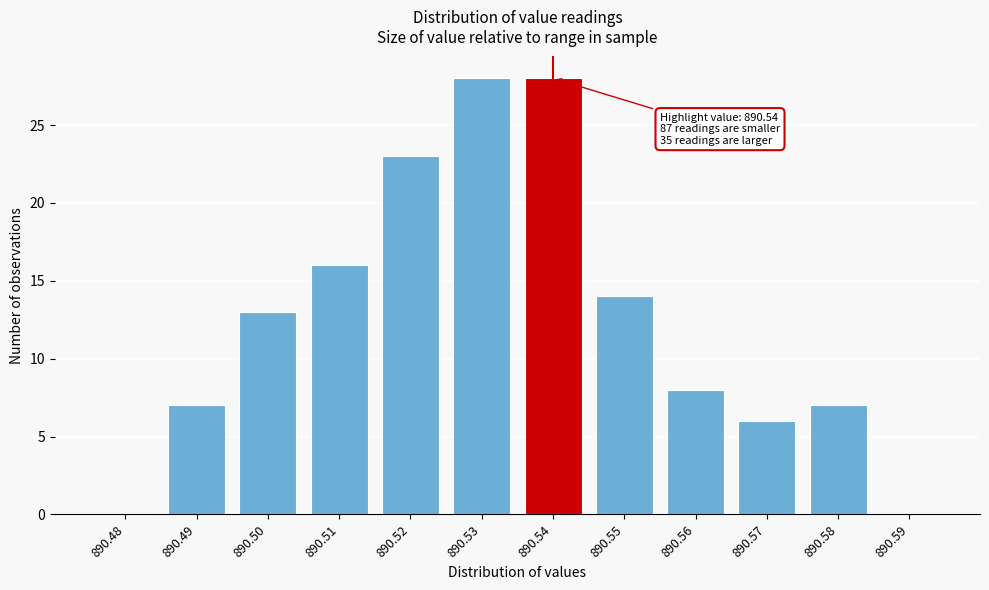

Reading left to right, what are all the values shown in this chart?

890.48=0	890.49=7	890.50=13	890.51=16	890.52=23	890.53=28	890.54=28	890.55=14	890.56=8	890.57=6	890.58=7	890.59=0